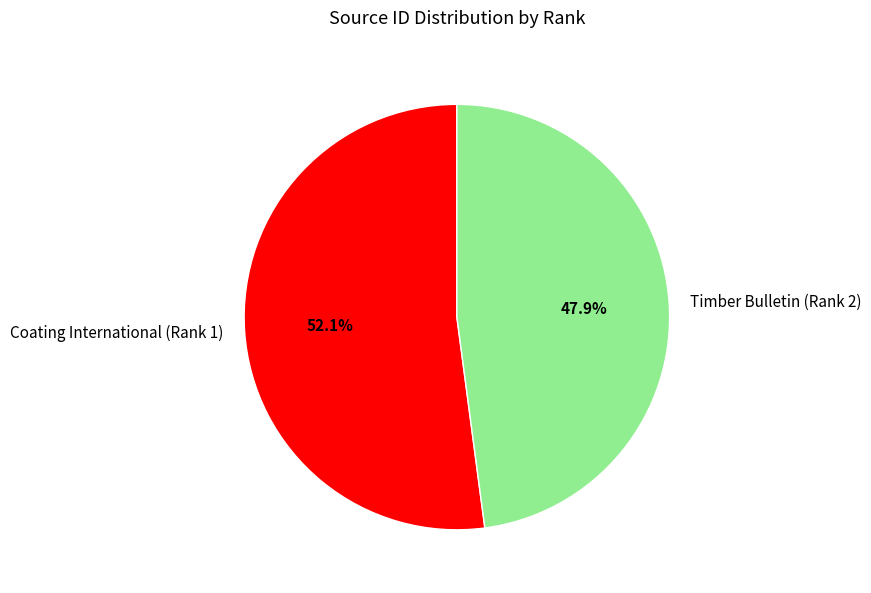

The Coating International (Rank 1) slice represents 42% of the pie. True or false?

False